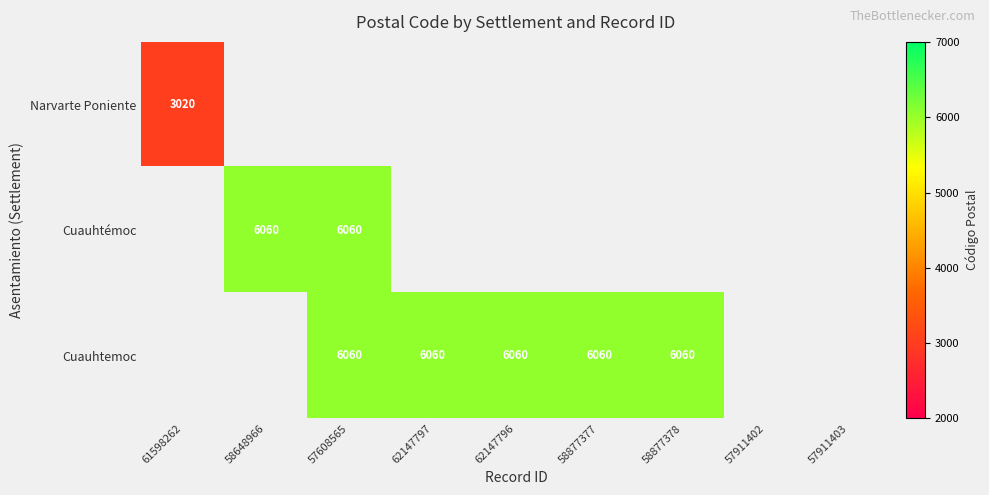

Which category has the highest value across all series?

58648966